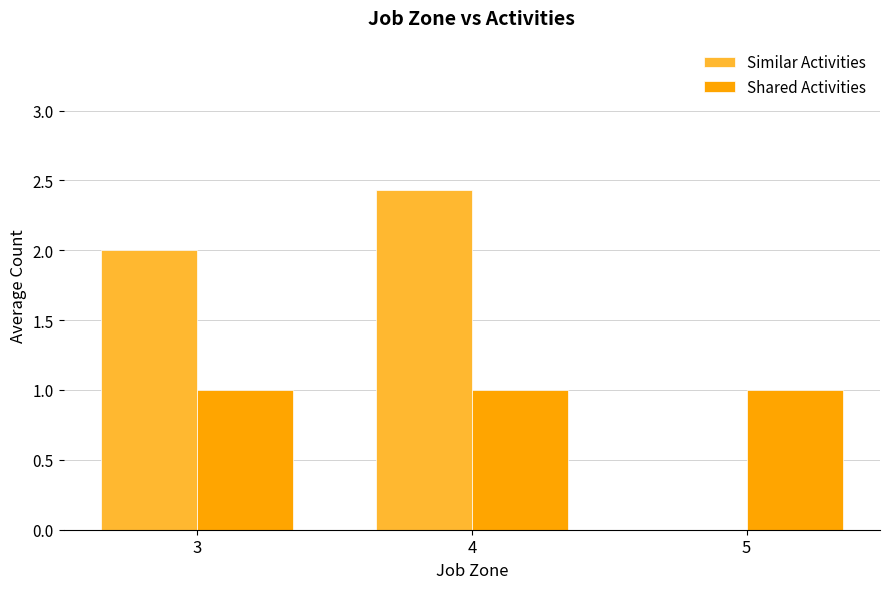

Which series has the largest total across all categories?

Similar Activities